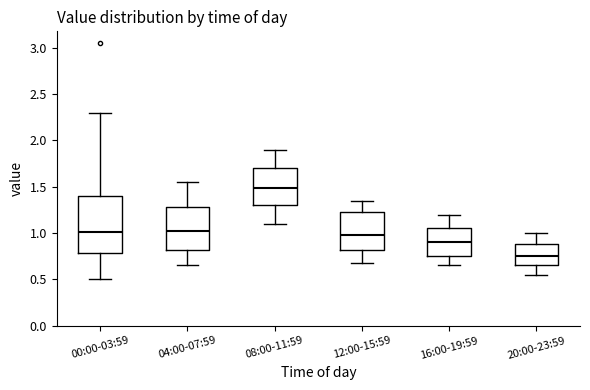

Where does the upper whisker of the box for 12:00-15:59 end on the y-axis? The values are not printed on the chart, so give them approximately, as read against the axis.

1.35